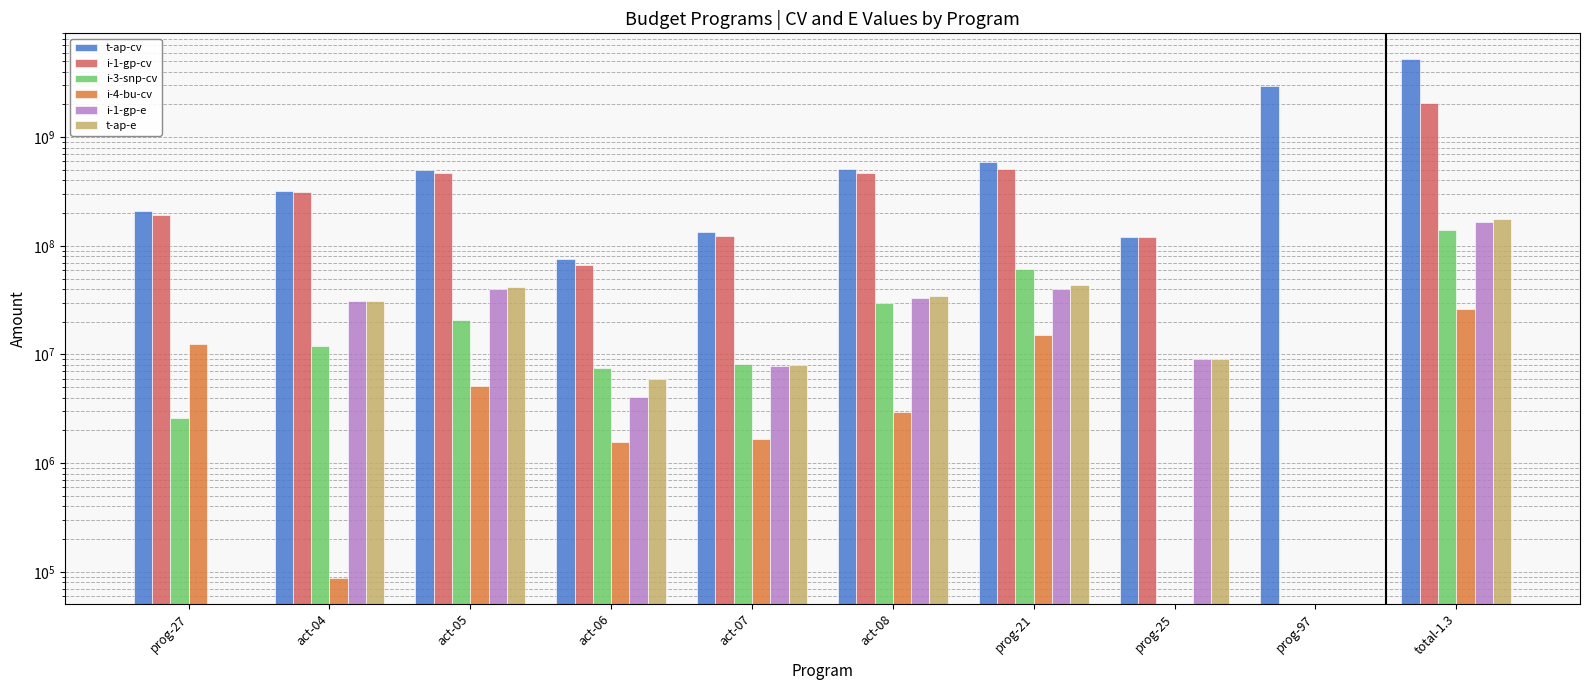

Reading left to right, list all the values displayed in this chart.

t-ap-cv: 209866246.0	322344055.0	499097225.0	75288790.0	134591210.0	508509560.0	593287170.0	121494990.0	2946451027.0	5201064027.0
i-1-gp-cv: 191865449.0	309322756.0	468361941.0	66266410.0	123779738.0	470726762.0	506146403.0	121494990.0	0.0	2066099000.0
i-3-snp-cv: 2593823.0	12097702.0	20954212.0	7439900.0	8152246.0	29944454.0	61129486.0	0.0	0.0	139718000.0
i-4-bu-cv: 12596015.0	88259.0	5139506.0	1575538.0	1672186.0	2935291.0	14968220.0	0.0	0.0	26379000.0
i-1-gp-e: 0.0	30907029.7	40171049.0	4054370.7	7797690.9	33030715.9	39748520.7	8994595.0	0.0	164703971.9
t-ap-e: 0.0	31247923.4	42200860.1	5931791.5	8040069.3	34796675.8	44006233.3	8994595.0	0.0	175218148.4